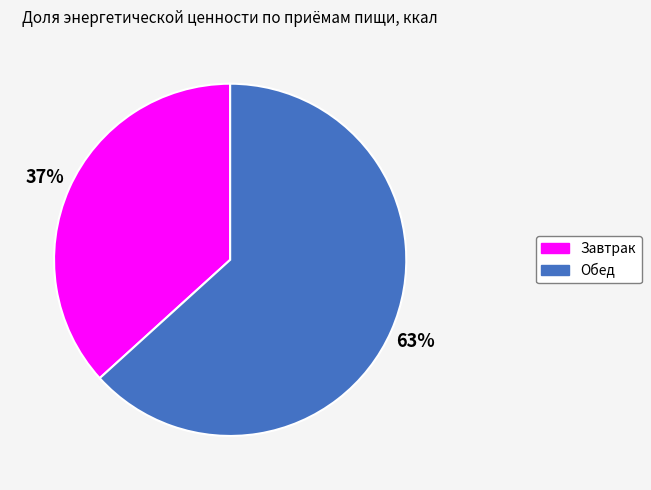

Does any single category account for the majority?

Yes